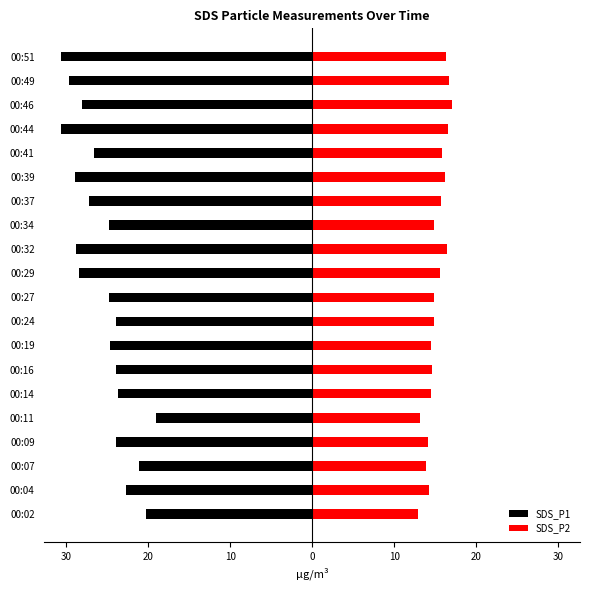

Is it true that SDS_P1 equals -6.8 at 14?

False